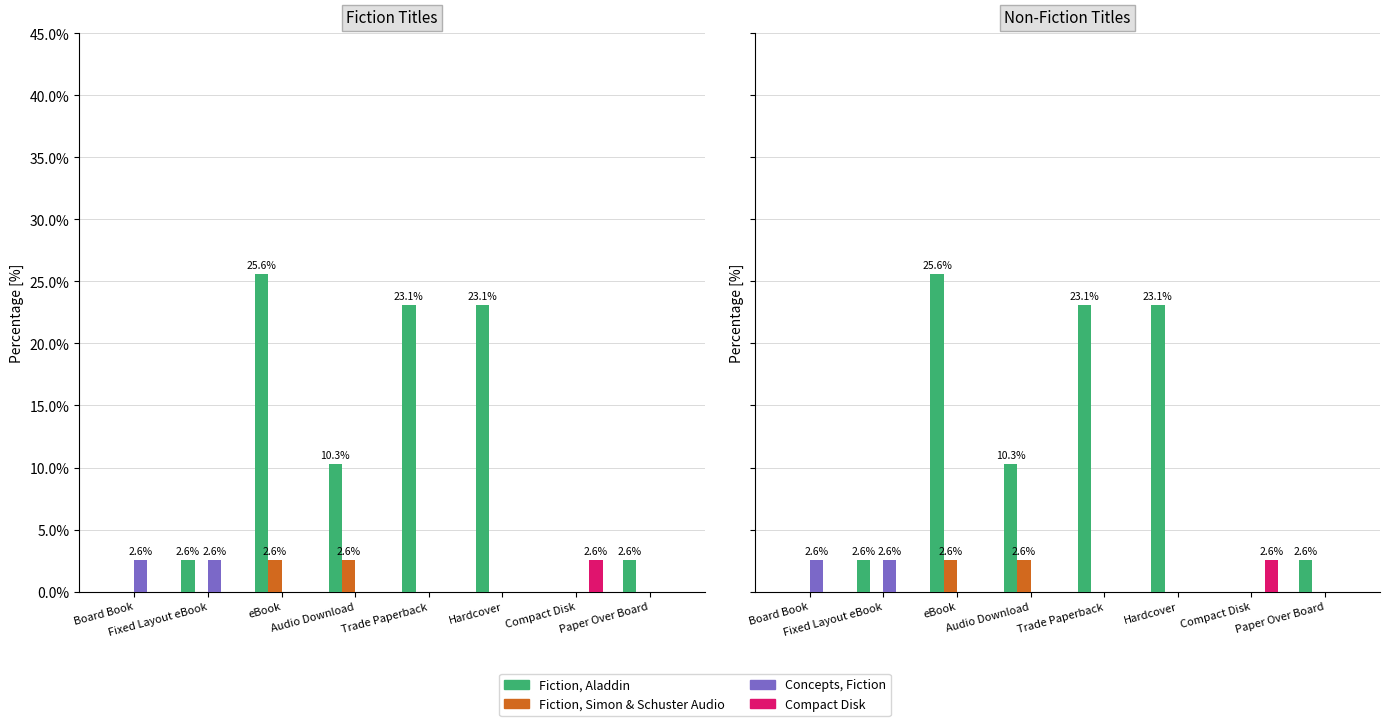

What is the sum of the Fiction, Simon & Schuster Audio values at eBook and Trade Paperback?

2.6